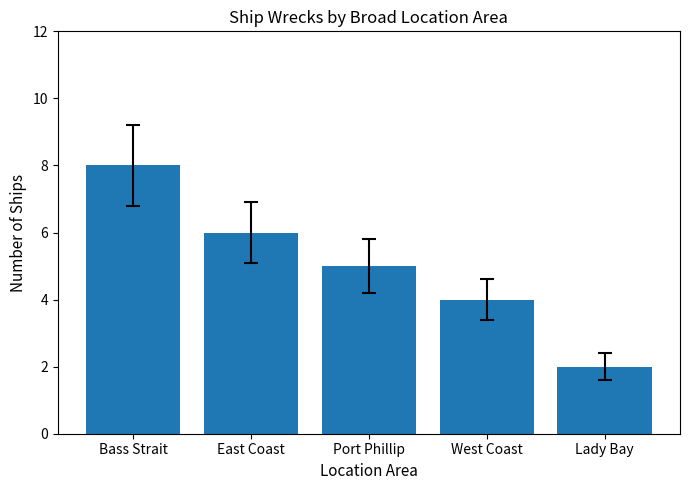

How many series are shown in this chart?

1